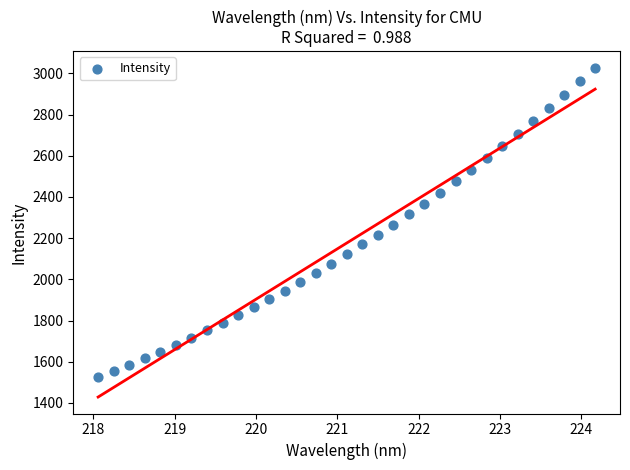

What is the range of Y values (max minus min)?

1502.7